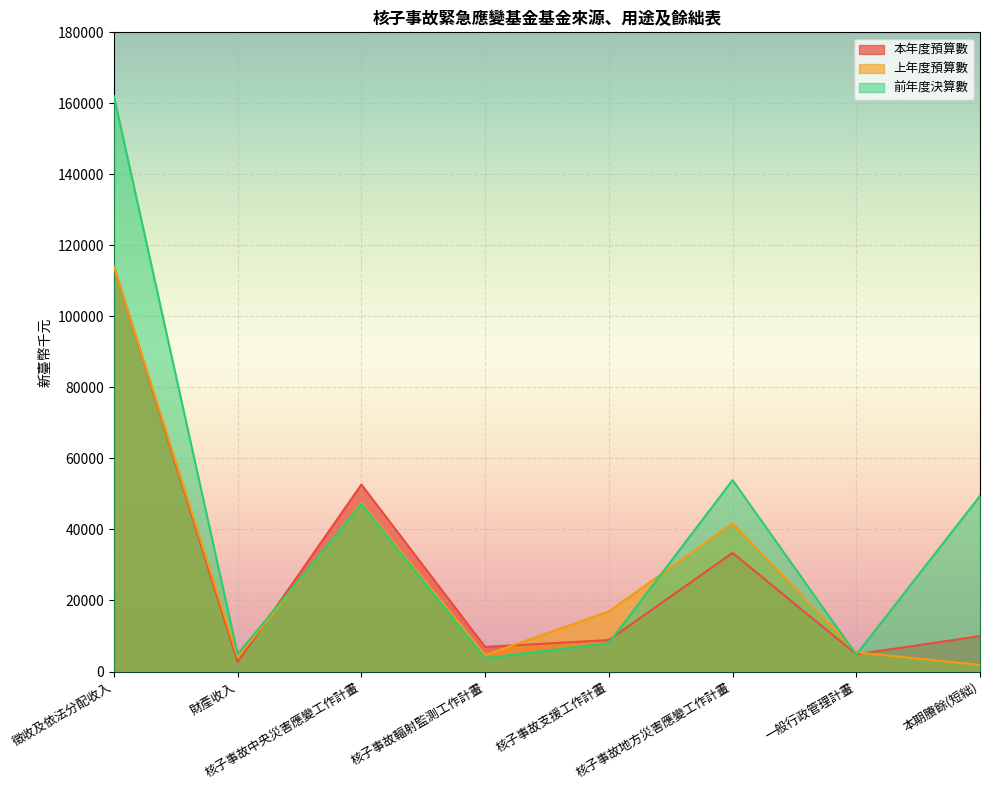

What is the sum of the 上年度預算數 values at 核子事故輻射監測工作計畫 and 核子事故支援工作計畫?

21550